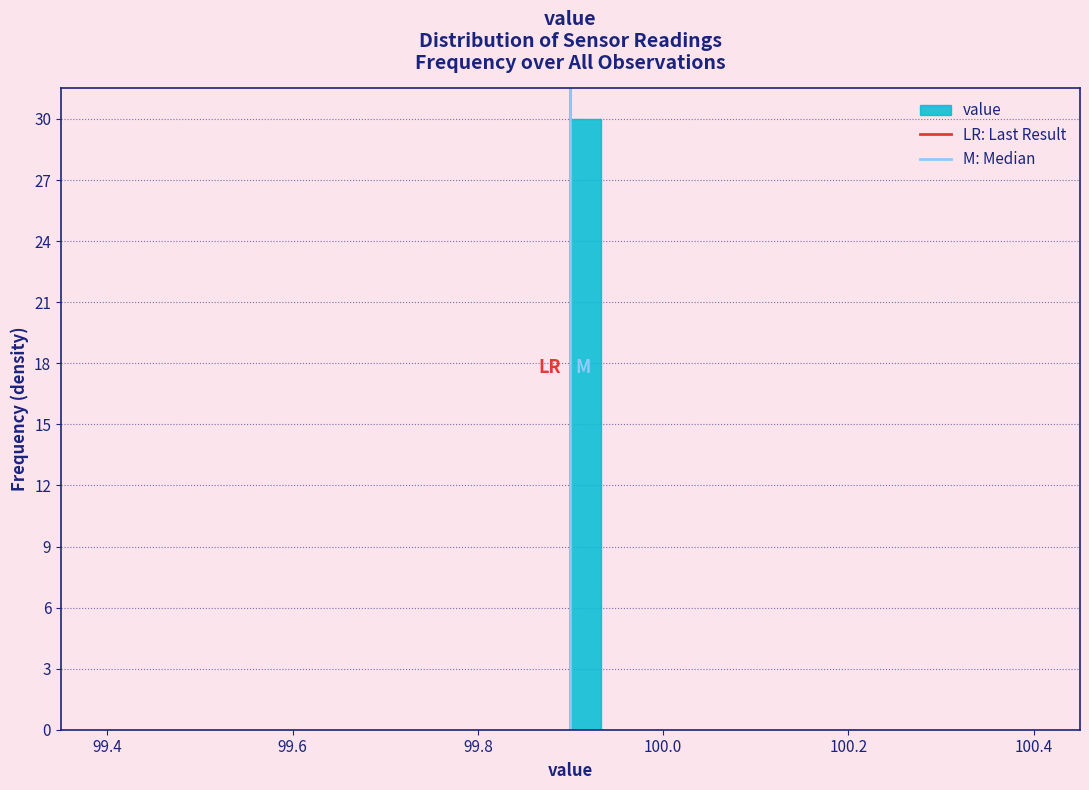

Around what value on the x-axis is the tallest bar? Give the approximate position of its centre, as read against the axis.

99.92